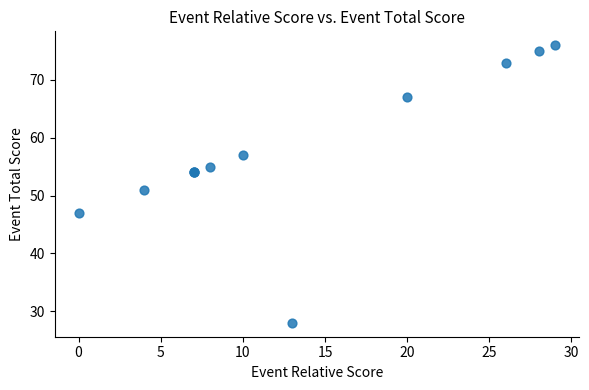

What Y value in the scatter plot is closest to 52?

51